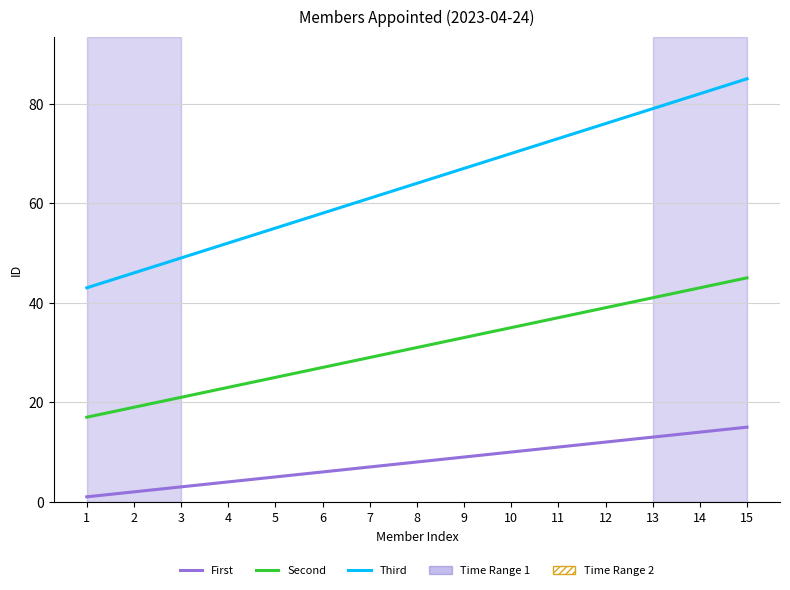

What is the average value of the Second series?

31